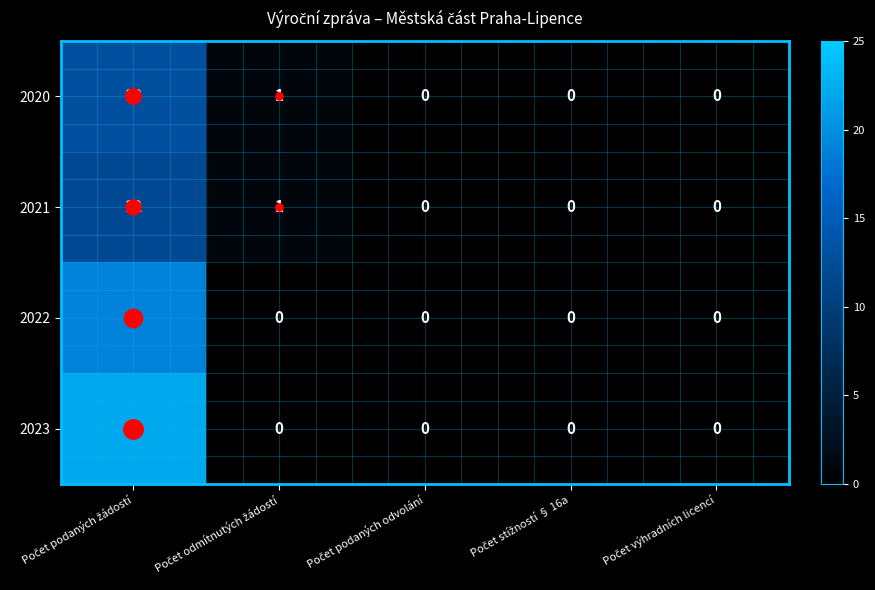

Count the number of categories in the chart.

5